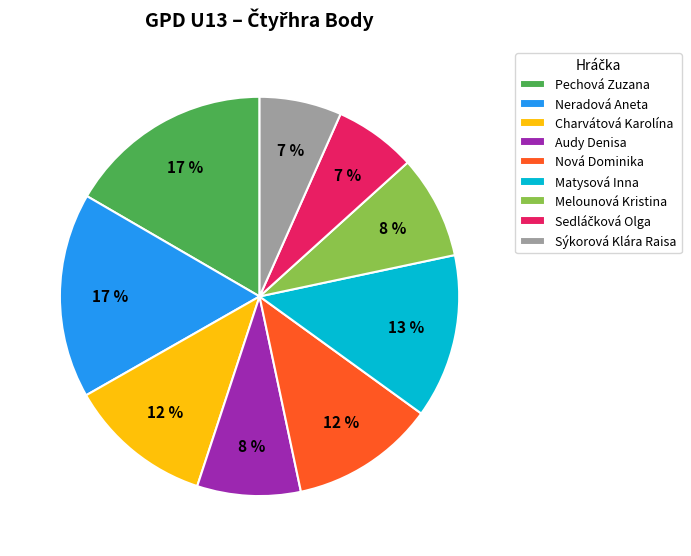

Which has a higher value, Audy Denisa or Sýkorová Klára Raisa?

Audy Denisa